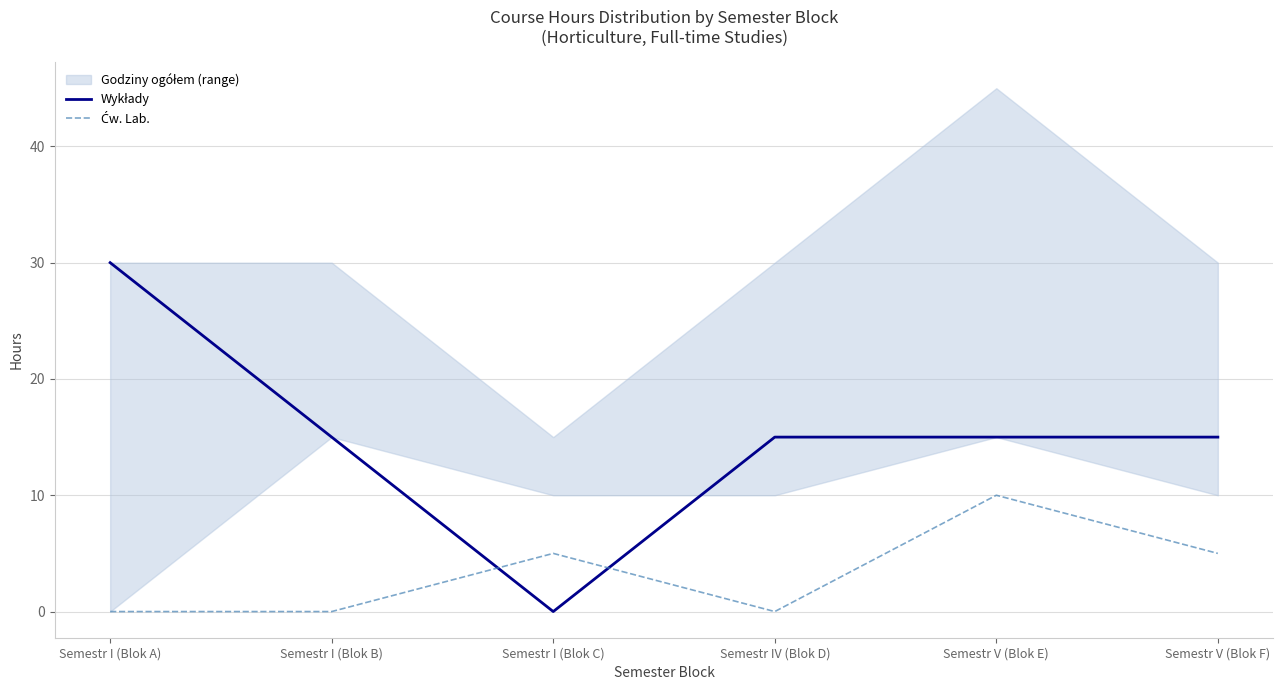

The Ćw. Lab. series shows 18 at Semestr V (Blok E). True or false?

False